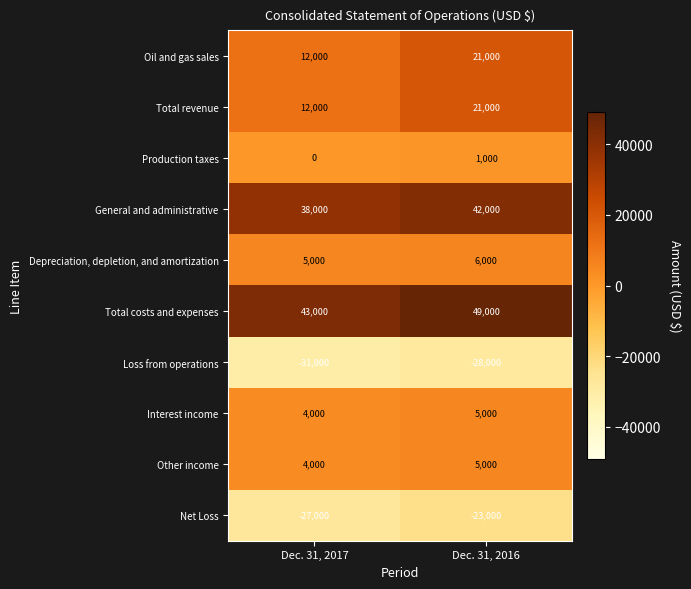

What is the spread (max minus min) of values at Dec. 31, 2017?

74000